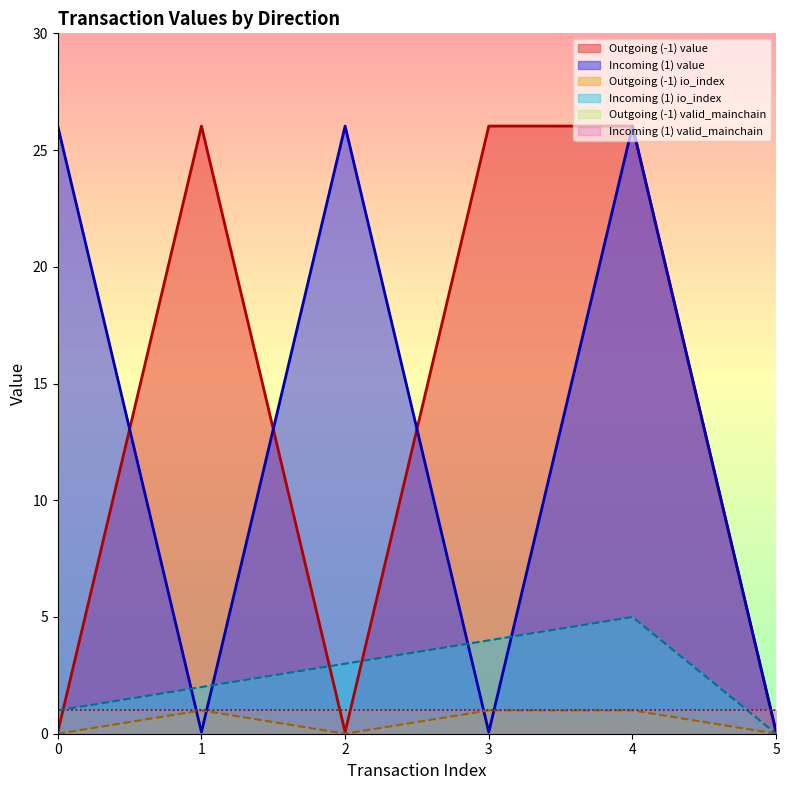

The value series shows 39.7 at 1. True or false?

False